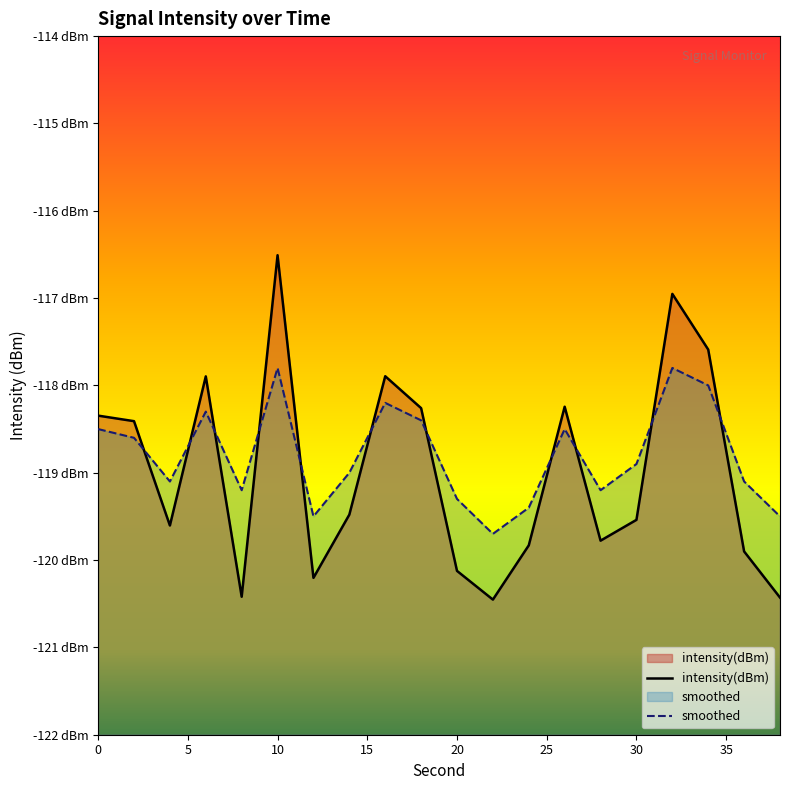

True or false: smoothed and intensity(dBm) intersect in this chart.

True